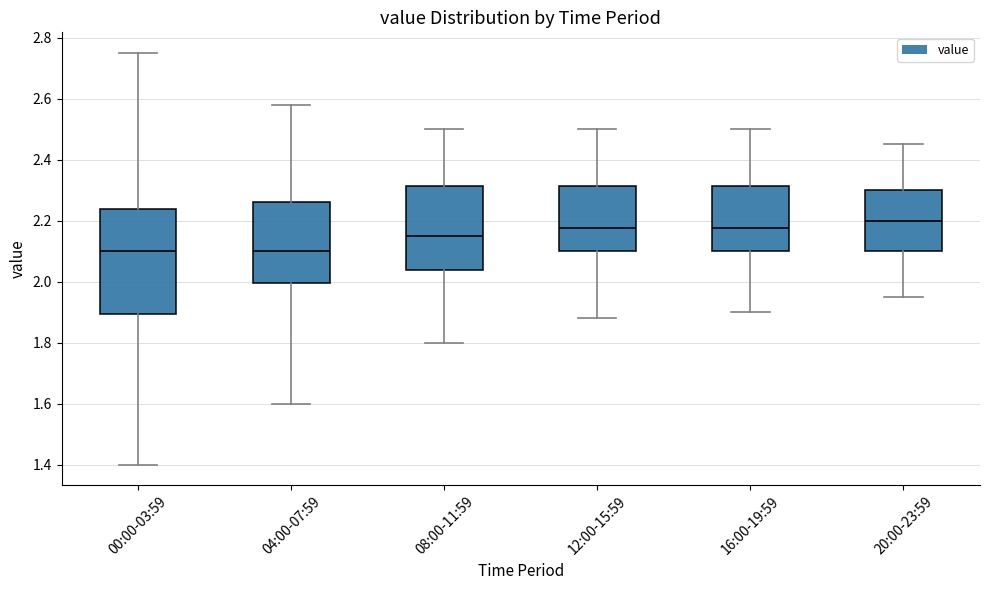

Comparing the boxes themselves (not the whiskers), which one is the tallest?

00:00-03:59